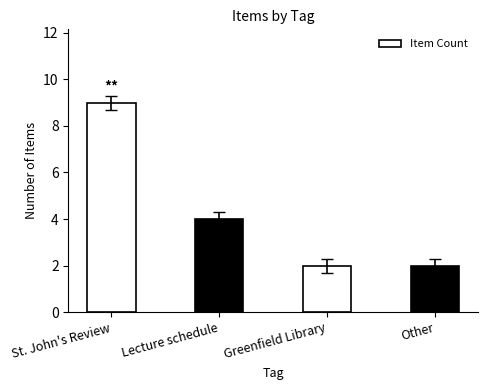

What is the difference between the maximum and minimum values?

7